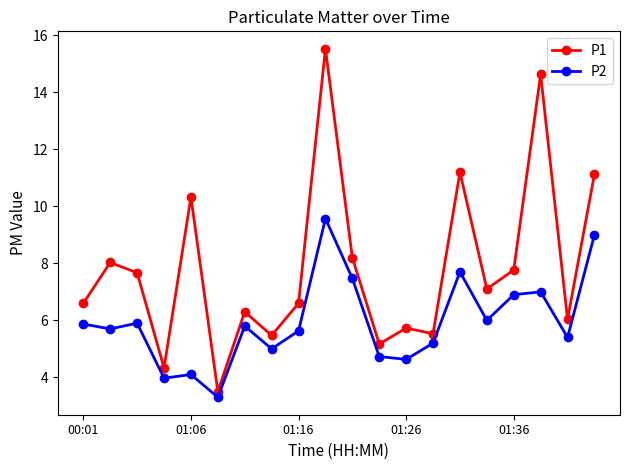

List the series in order of their peak value, lowest first.

P2, P1